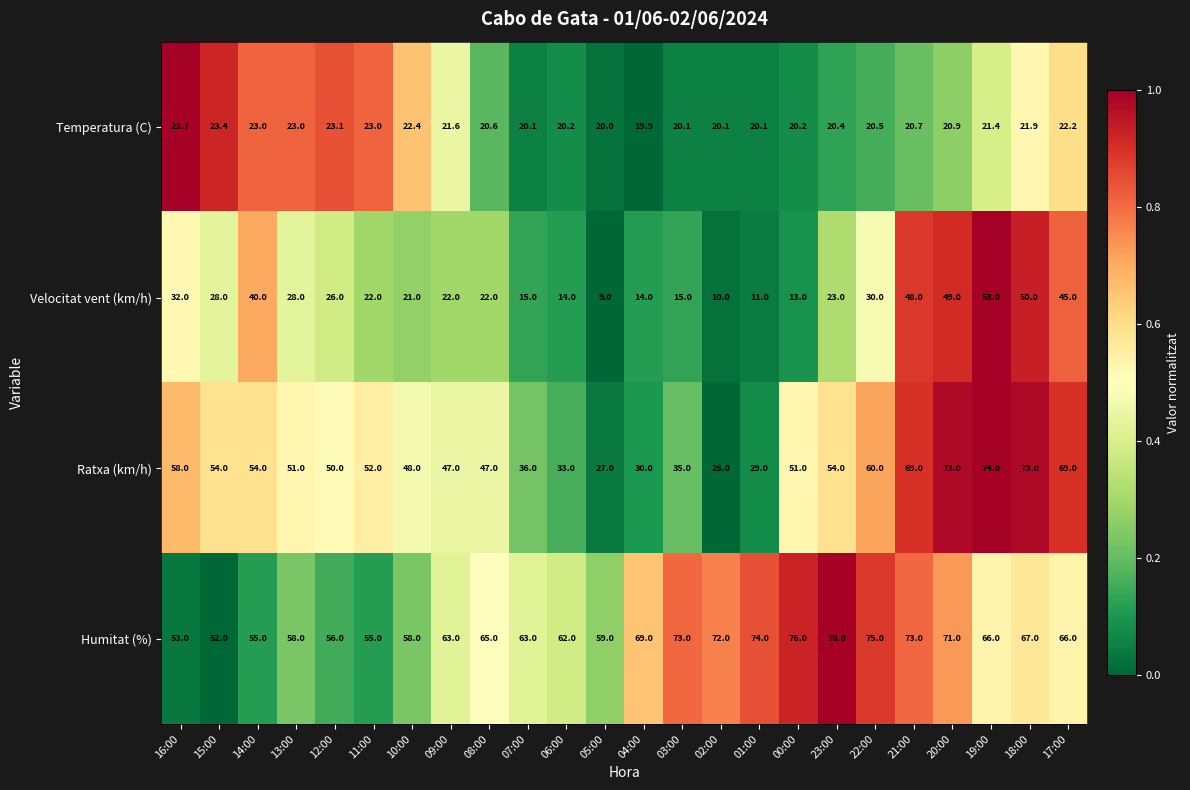

The Velocitat vent (km/h) series shows 60.9 at 17:00. True or false?

False